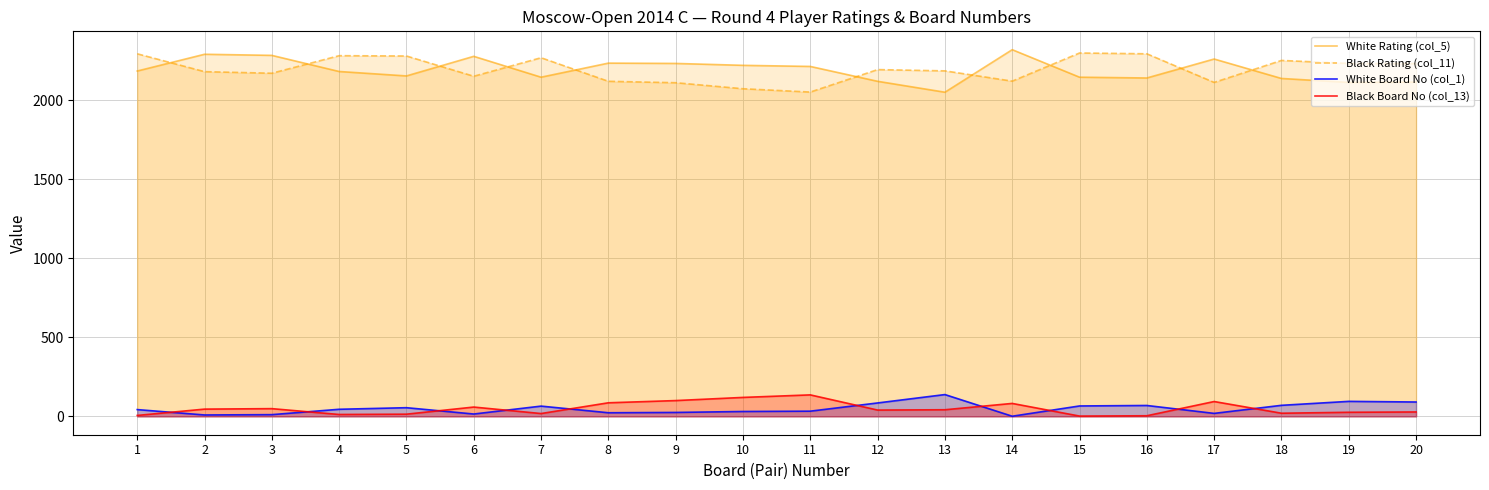

Is the value of Black Board No (col_13) at 1 greater than the value of White Board No (col_1) at 17?

No